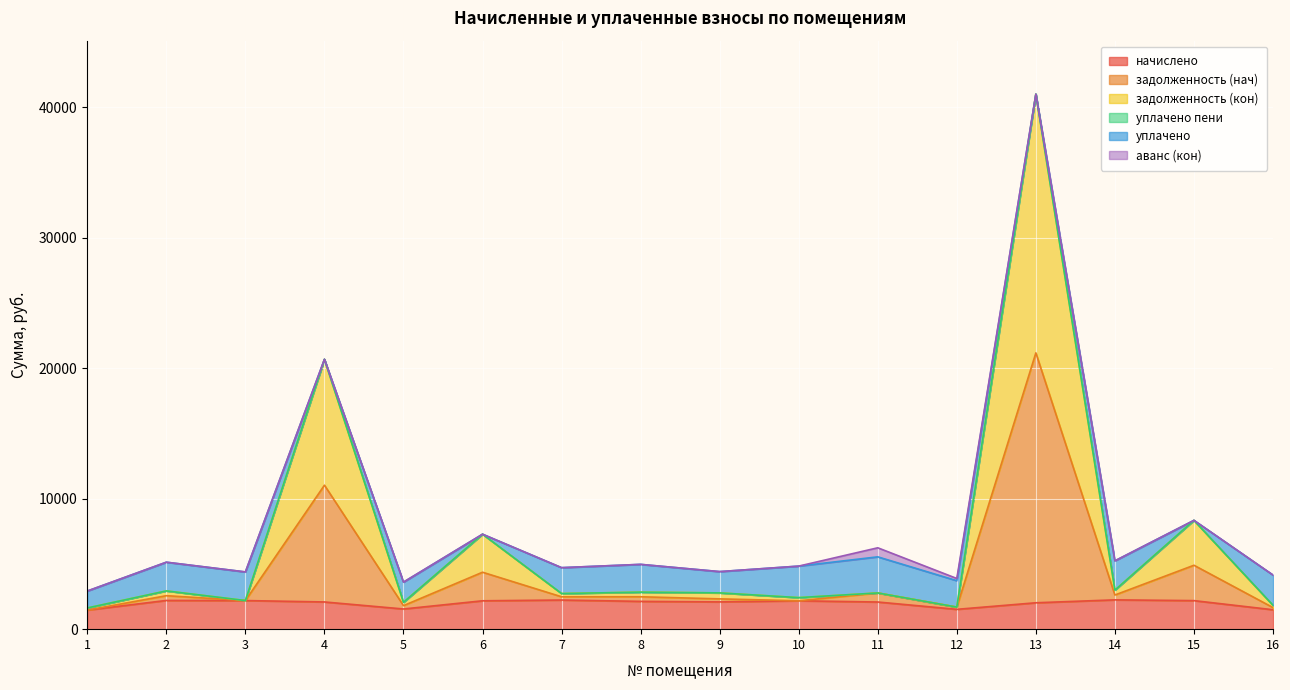

At which category does задолженность (кон) reach its first local peak?

2